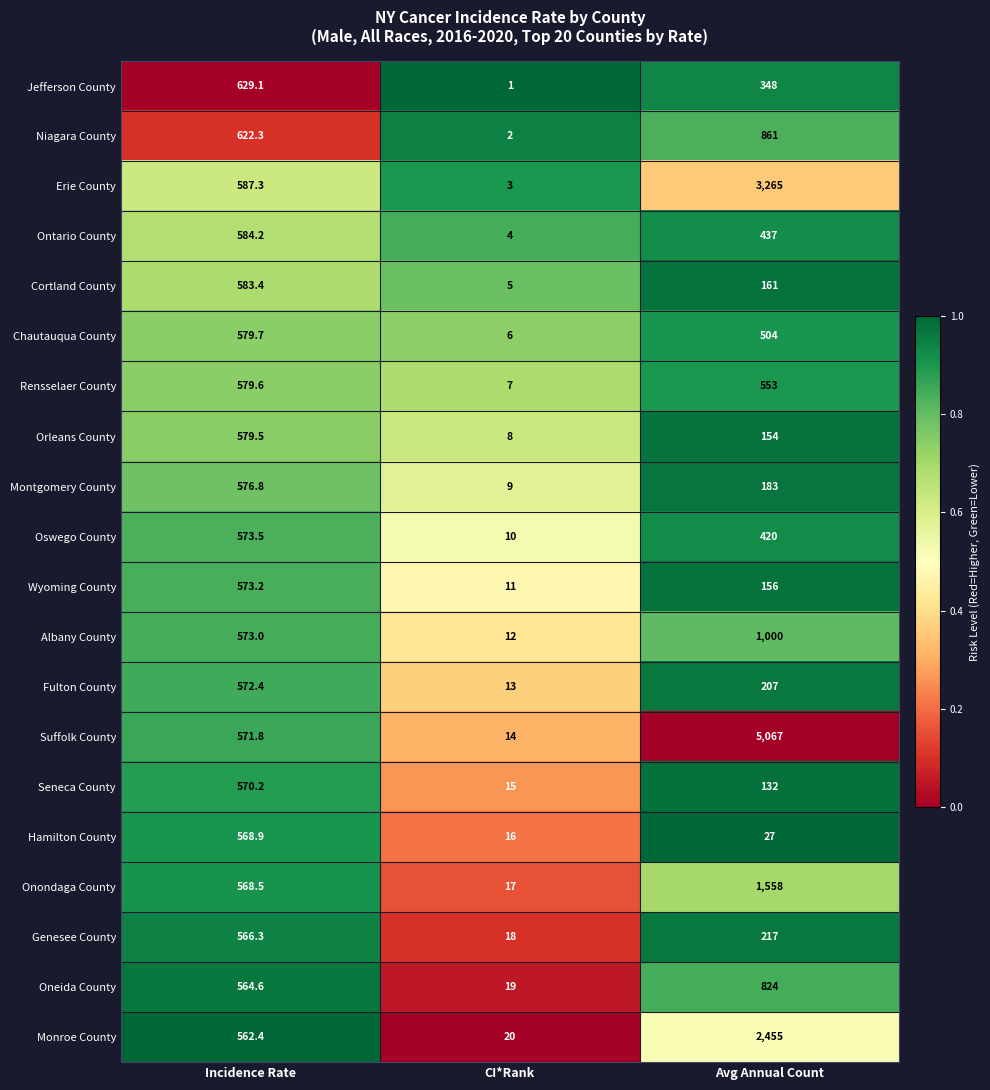

Count the Monroe County values in the range 20 to 2455.

3